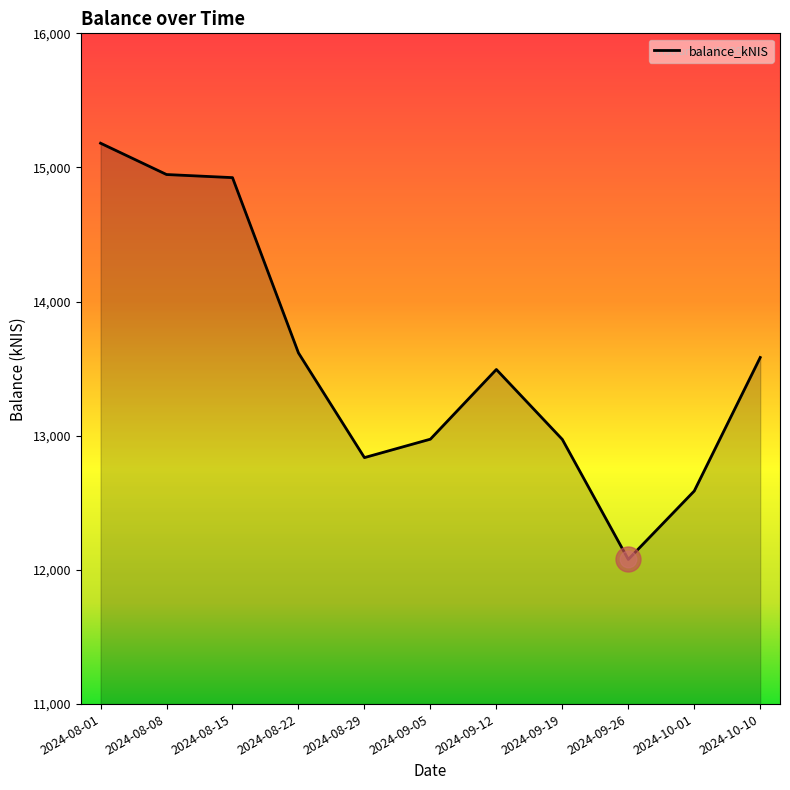

What is the change in value from 2024-09-19 to 2024-10-01?

-384.6